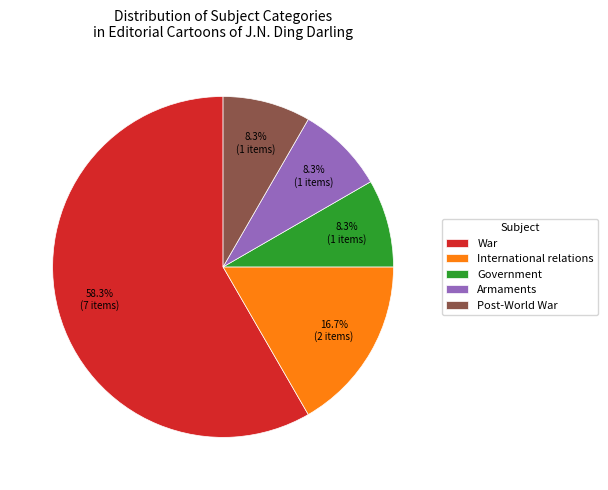

True or false: Armaments accounts for 8% of the total.

True